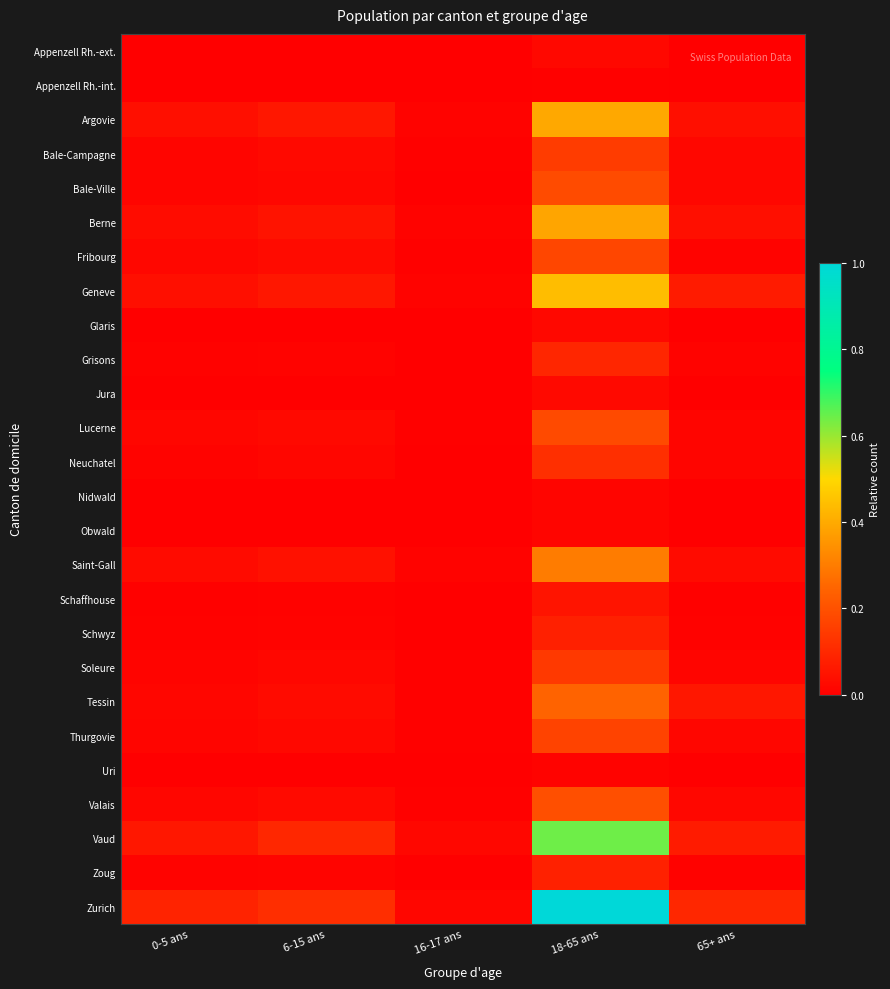

At which category is the sum across all series the highest?

18-65 ans